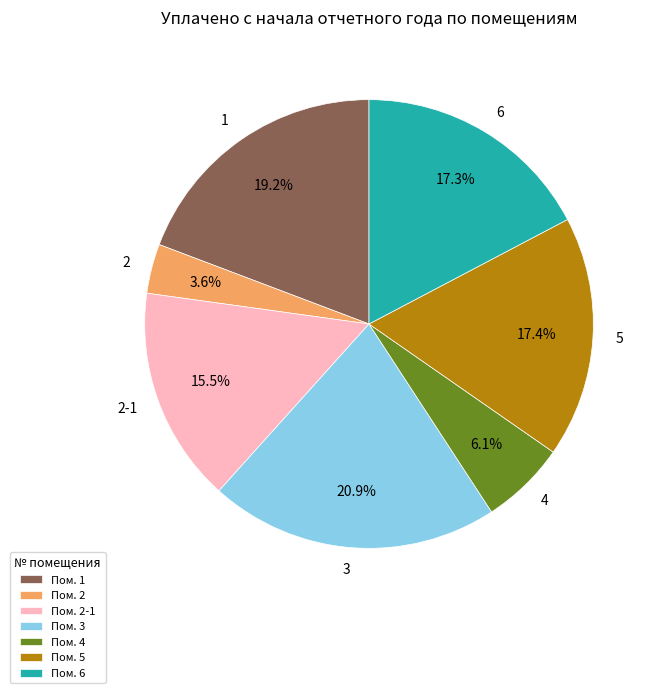

True or false: 5 accounts for 17% of the total.

True